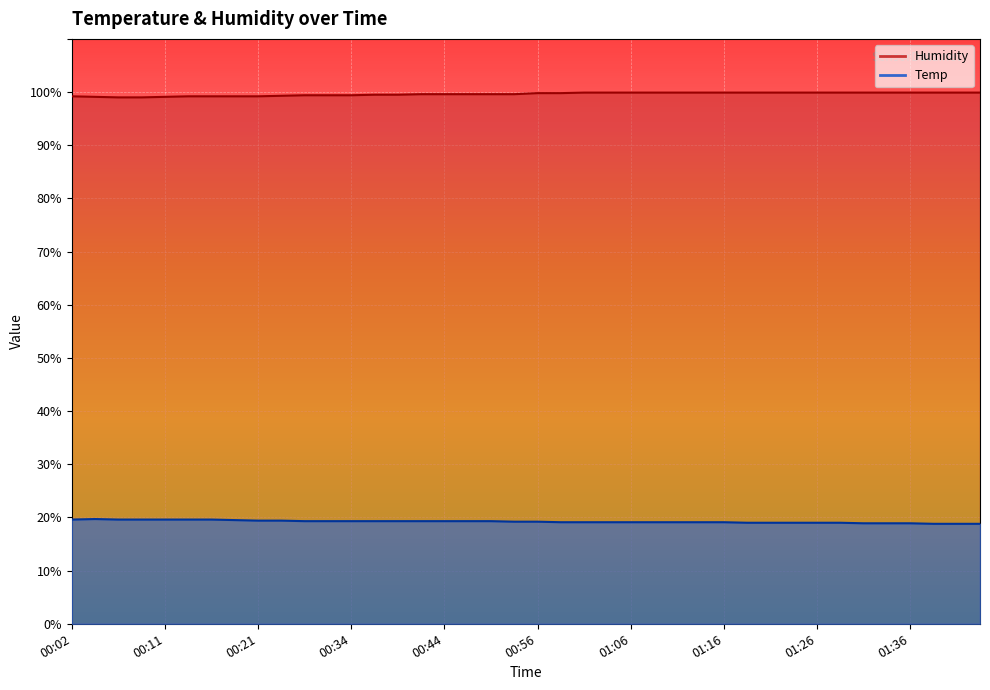

What is the label of the 23rd point from the right?

00:46